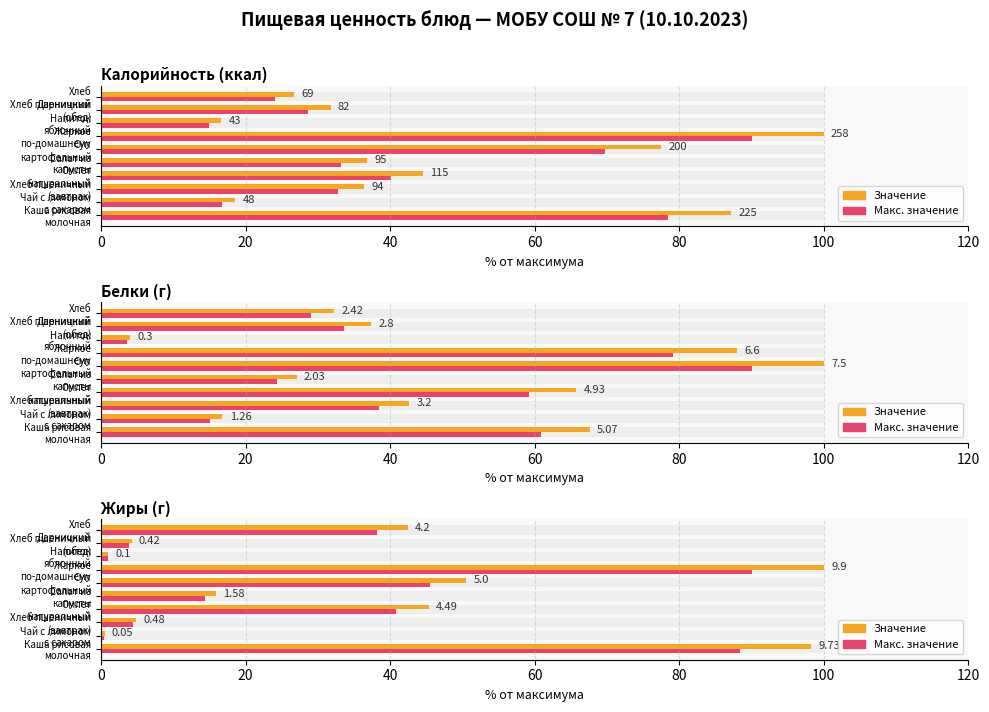

What position from the left is Хлеб пшеничный (завтрак)?

3